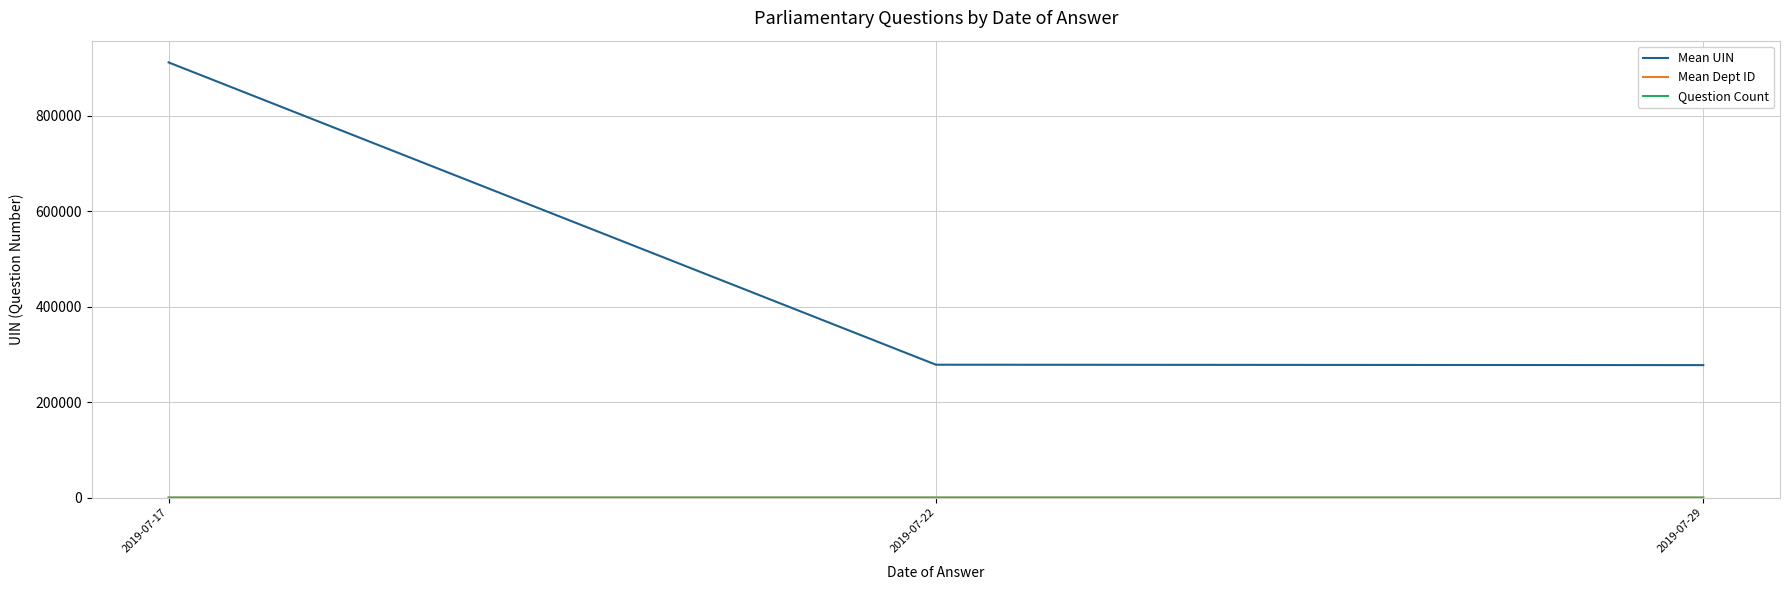

Which series has the largest total across all categories?

Mean UIN